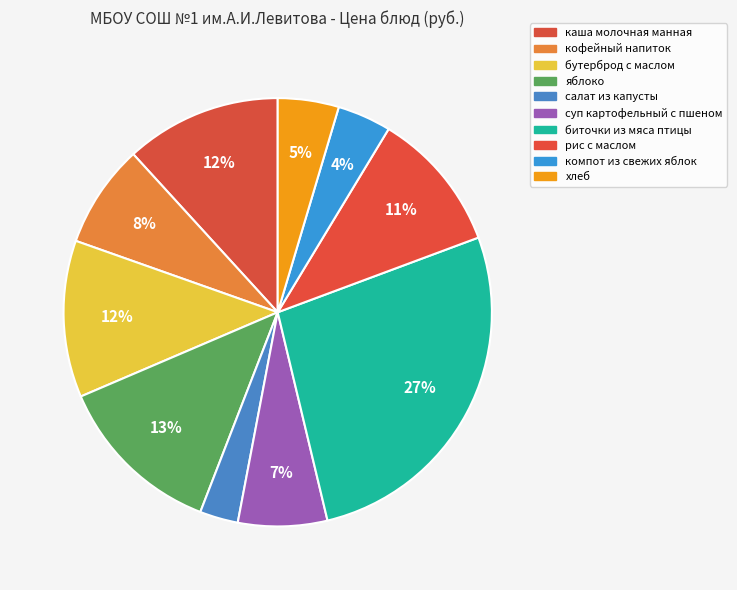

Count the number of slices in the pie.

10